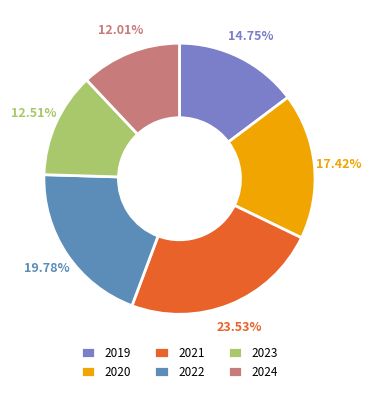

The 2021 slice represents 24% of the pie. True or false?

True